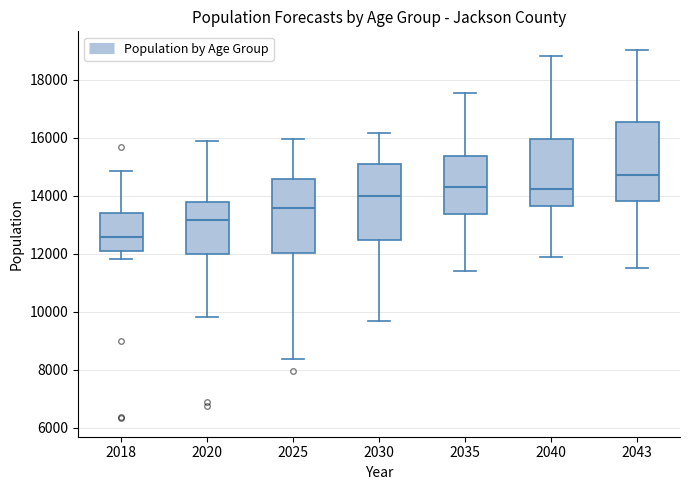

Reading left to right, transcribe this box plot: for each box, give where its median line is, the range the box spans, and where its two whiskers end, as read against the y-axis. The values are not printed on the chart, so give them approximately, as read against the axis.

2018: median 12600, box 12000 to 13400, whiskers 11800 to 14800
2020: median 13200, box 12000 to 13800, whiskers 9800 to 15800
2025: median 13600, box 12000 to 14600, whiskers 8400 to 16000
2030: median 14000, box 12400 to 15000, whiskers 9600 to 16200
2035: median 14200, box 13400 to 15400, whiskers 11400 to 17600
2040: median 14200, box 13600 to 16000, whiskers 11800 to 18800
2043: median 14800, box 13800 to 16600, whiskers 11600 to 19000